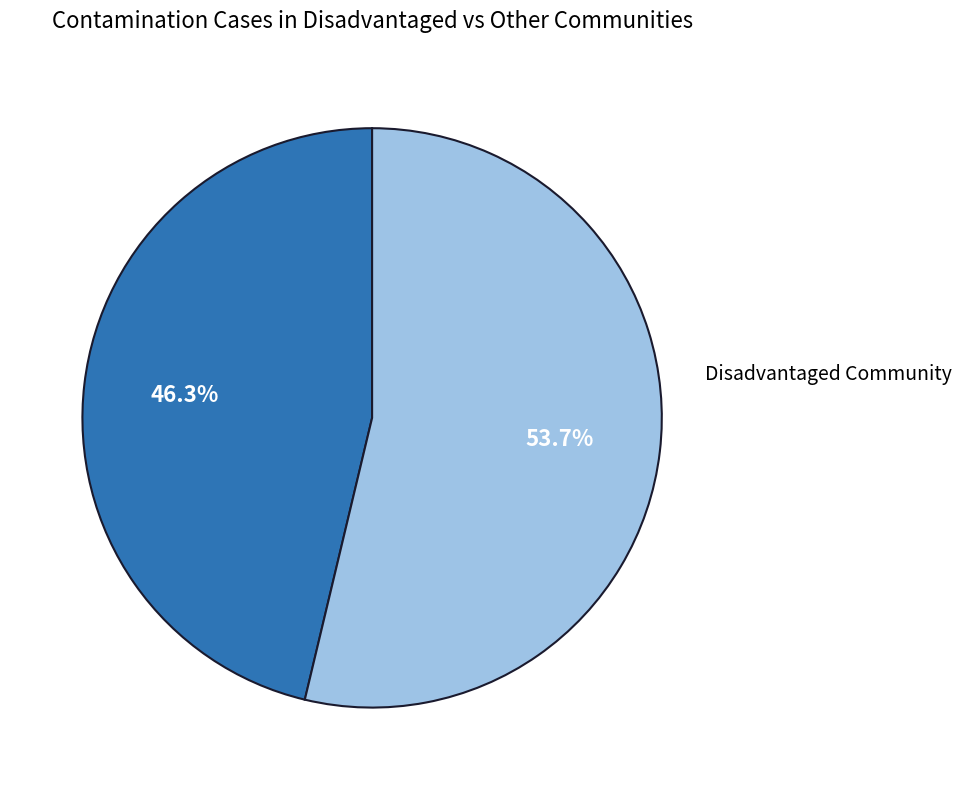

Is there any slice that represents more than half of the pie?

Yes